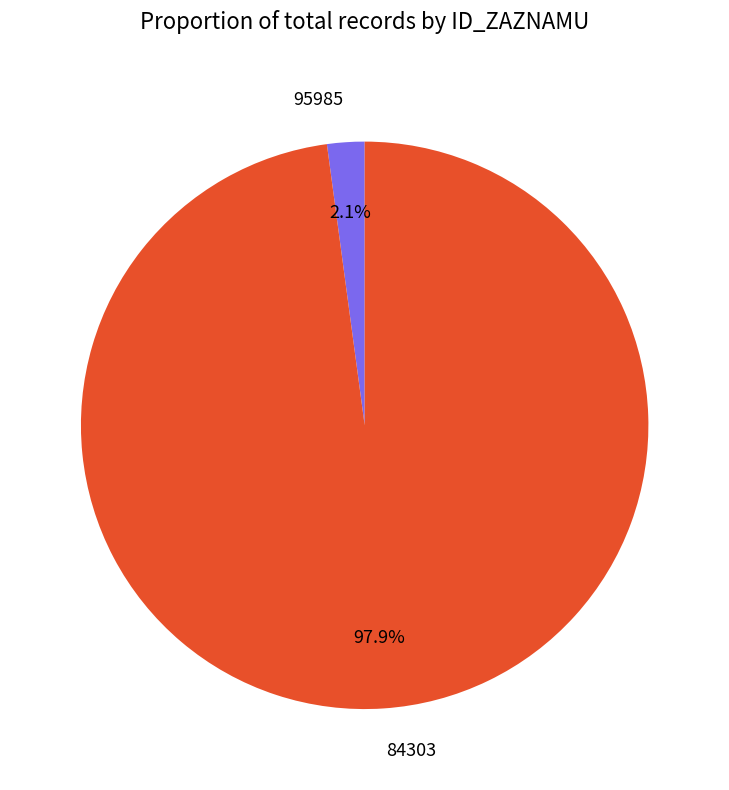

To the nearest percent, what is the combined percentage of 95985 and 84303?

100%